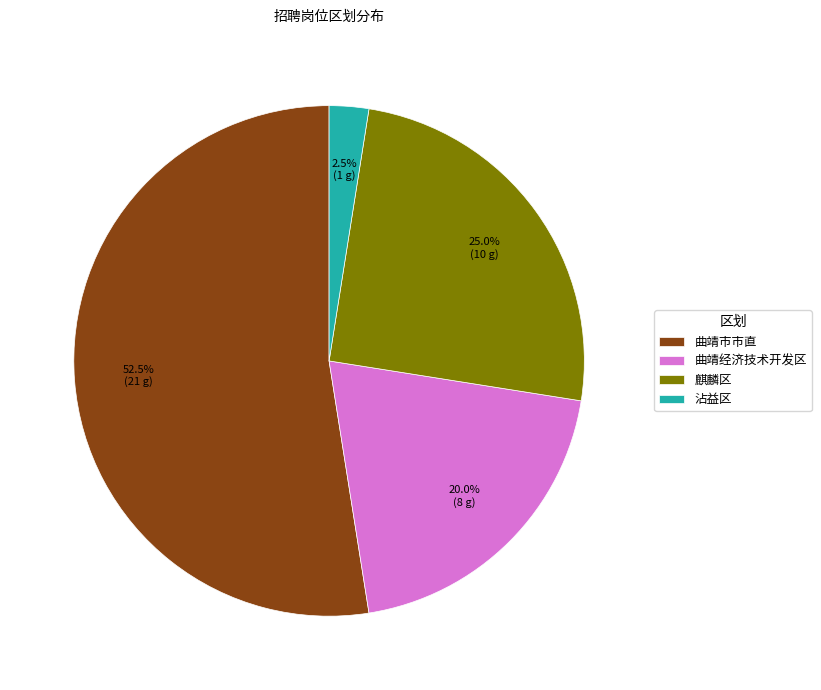

Between 曲靖市市直 and 麒麟区, which is larger?

曲靖市市直